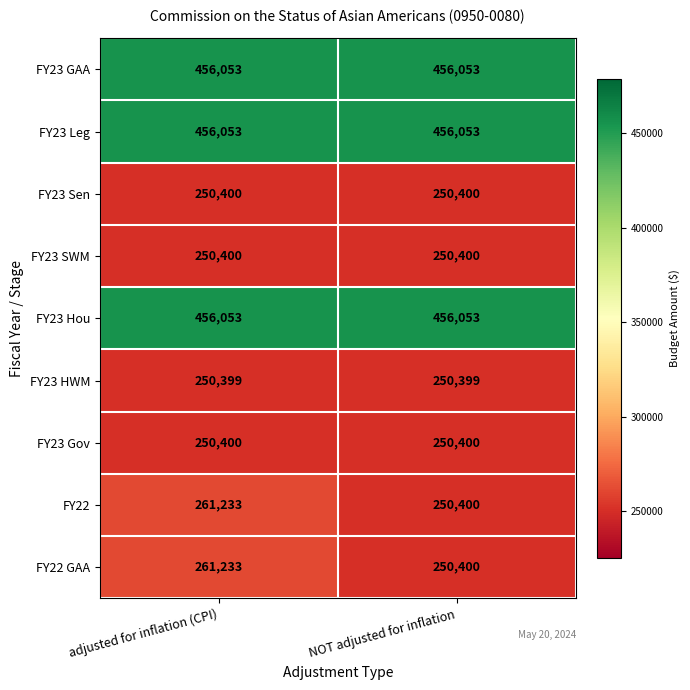

At which category is the sum across all series the highest?

adjusted for inflation (CPI)